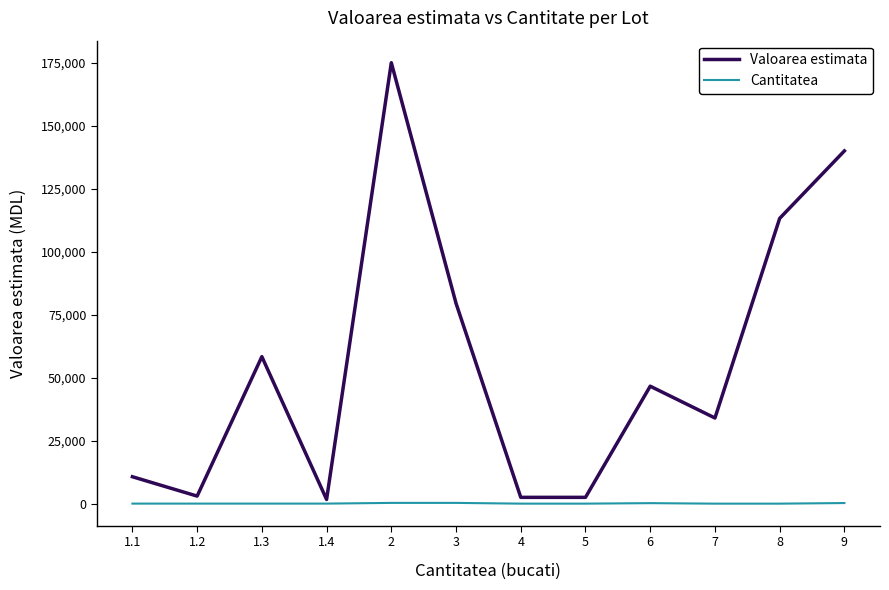

Rank the series at 1.1 from highest to lowest value.

Valoarea estimata, Cantitatea